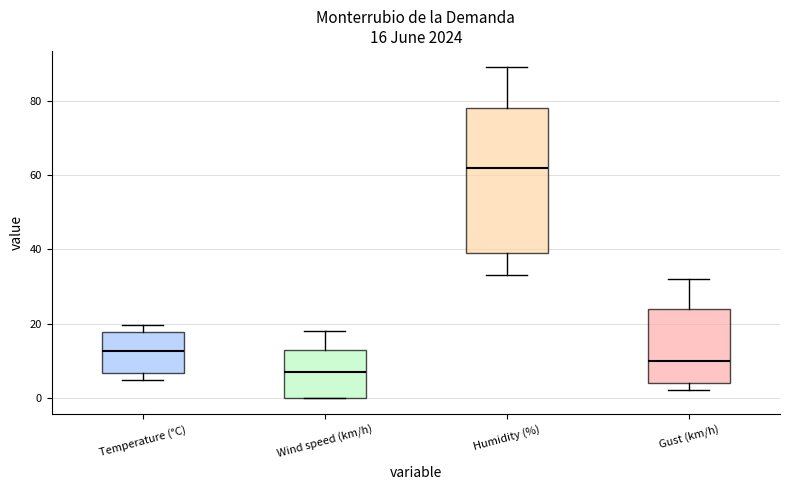

Which box is the tallest, from its lower edge to its upper edge?

Humidity (%)